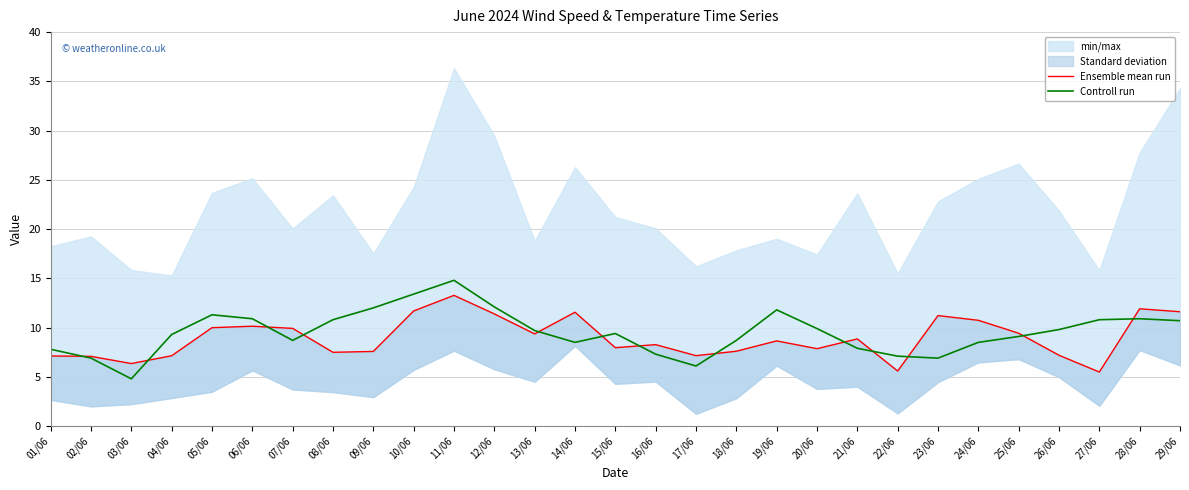

Between 14/06 and 07/06, which is larger?

14/06